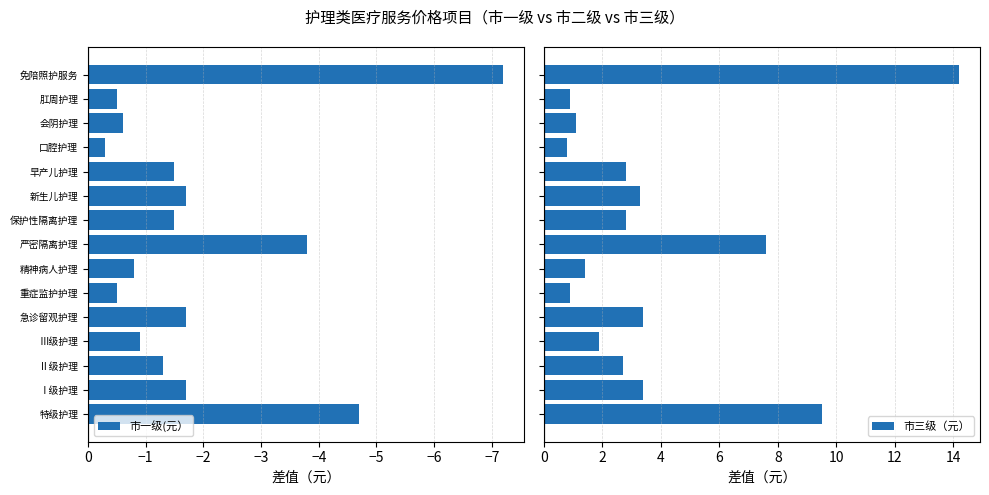

Is it true that 市一级(元） equals -1.7 at 急诊留观护理?

True